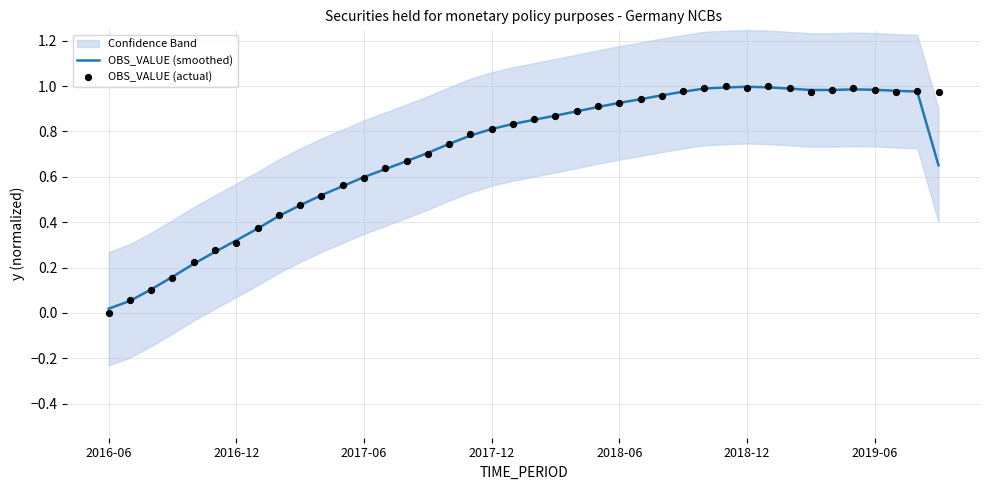

At which category is the sum across all series the highest?

29